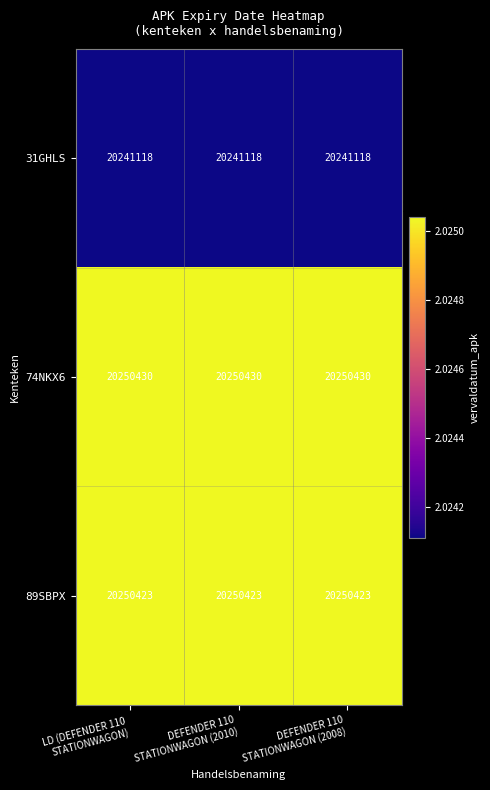

What is the sum of all 89SBPX values?

60751269